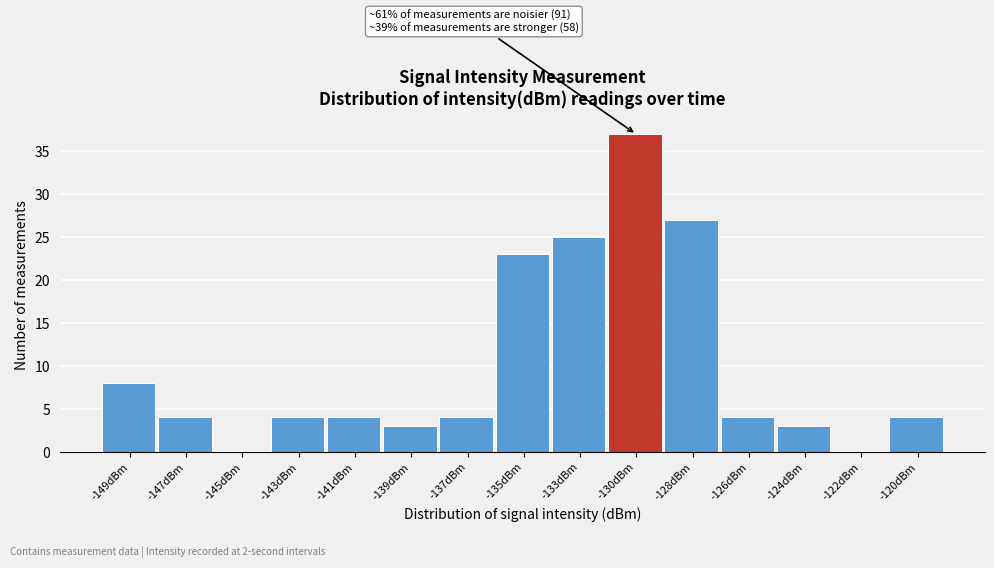

Reading left to right, transcribe all the data shown in this chart.

-149dBm=8	-147dBm=4	-145dBm=0	-143dBm=4	-141dBm=4	-139dBm=3	-137dBm=4	-135dBm=23	-133dBm=25	-130dBm=37	-128dBm=27	-126dBm=4	-124dBm=3	-122dBm=0	-120dBm=4